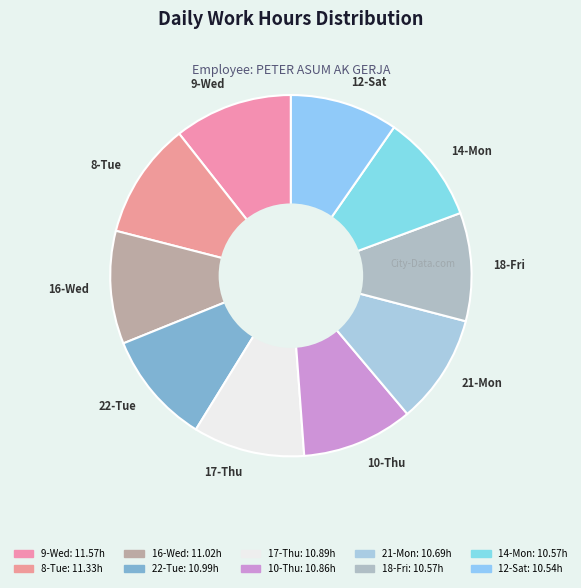

What is the ratio of the value at 12-Sat to the value at 17-Thu?

1.0